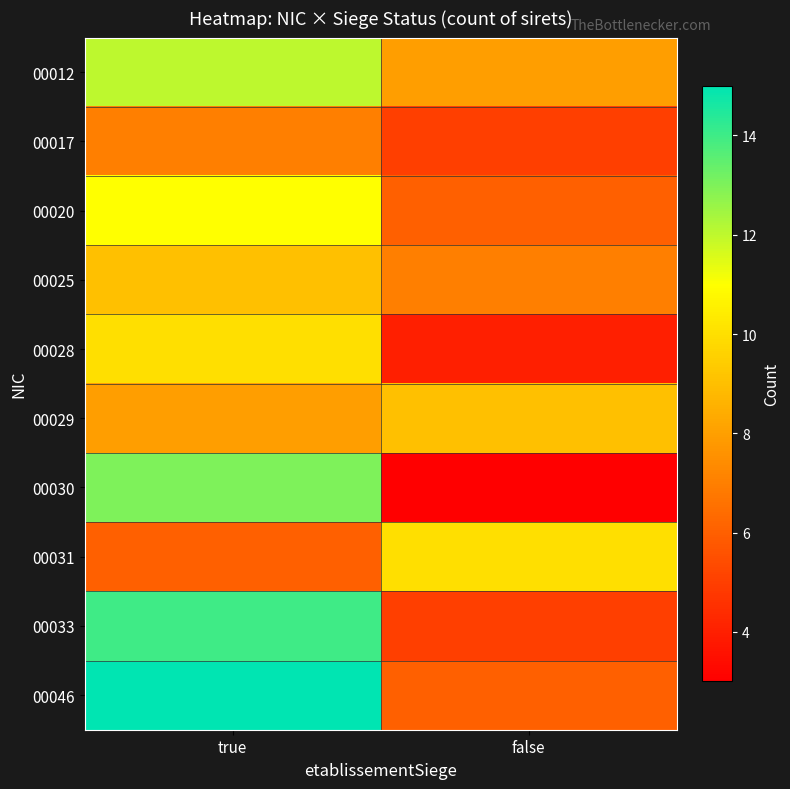

Reading left to right, list all the values displayed in this chart.

00012: true=12	false=8
00017: true=7	false=5
00020: true=11	false=6
00025: true=9	false=7
00028: true=10	false=4
00029: true=8	false=9
00030: true=13	false=3
00031: true=6	false=10
00033: true=14	false=5
00046: true=15	false=6